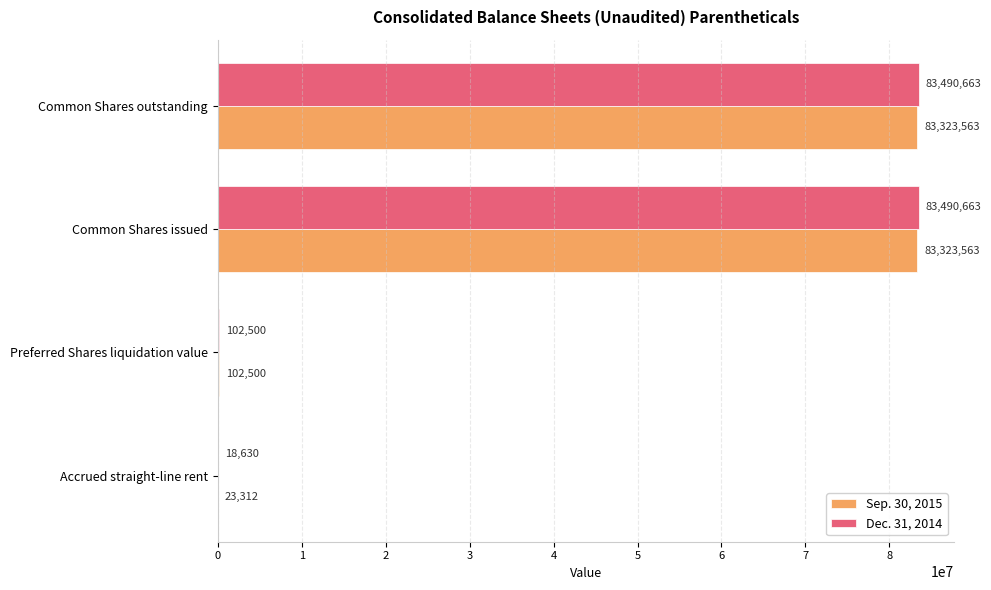

Is the value of Sep. 30, 2015 at Accrued straight-line rent greater than the value of Dec. 31, 2014 at Preferred Shares liquidation value?

No